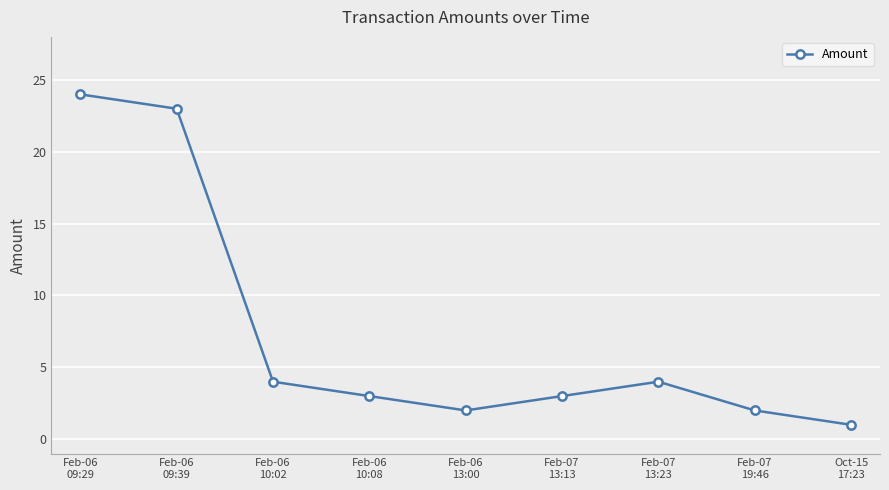

What position from the left is Feb-06
09:39?

2